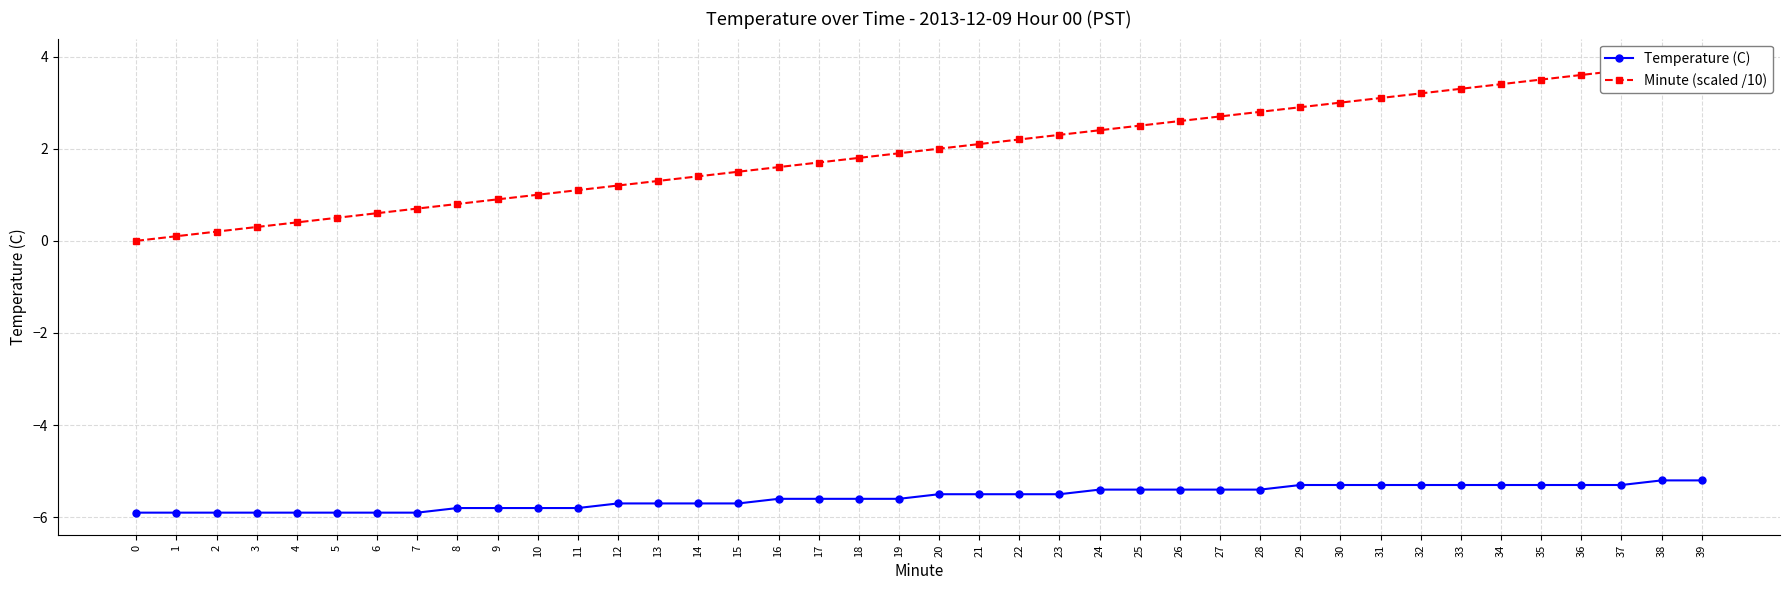

Count the number of data series in this chart.

2